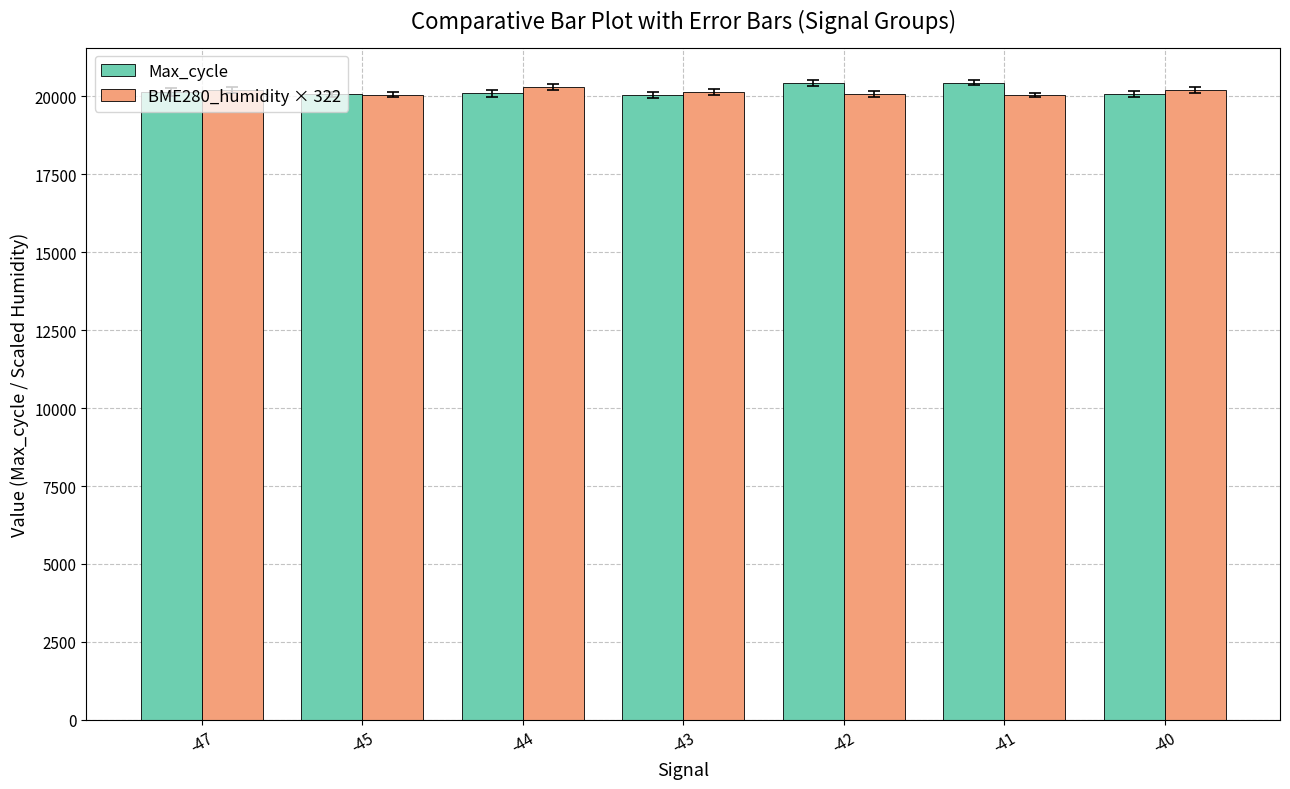

What is the maximum value for BME280_humidity × 322?

20311.8